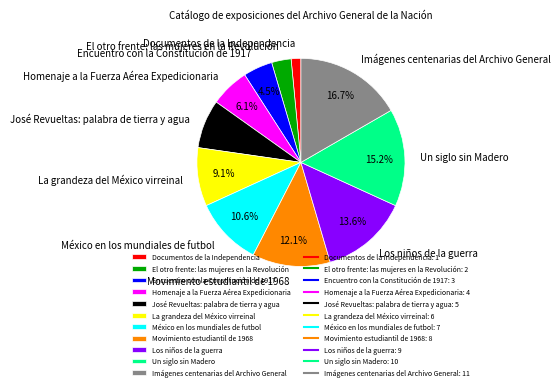

Which category has the smallest portion of the pie?

Documentos de la Independencia